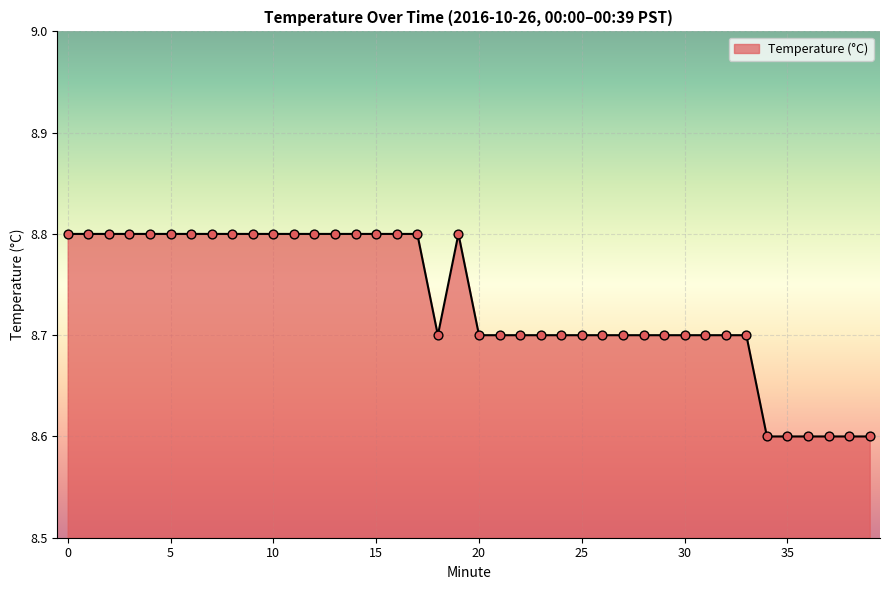

What is the smallest value displayed?

8.6